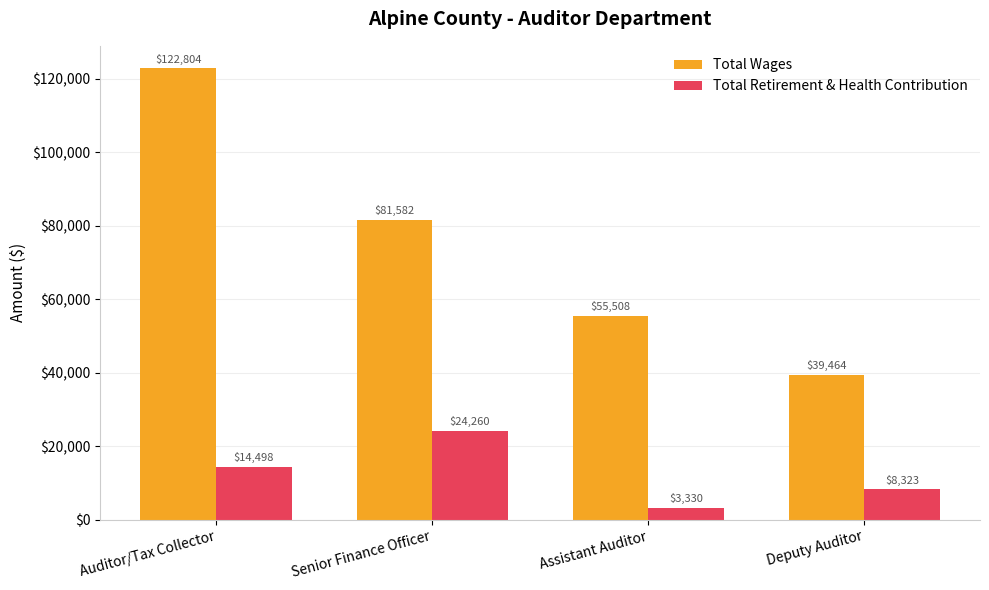

Reading left to right, extract all data points from this chart.

Total Wages: 122804	81582	55508	39464
Total Retirement & Health Contribution: 14498	24260	3330	8323